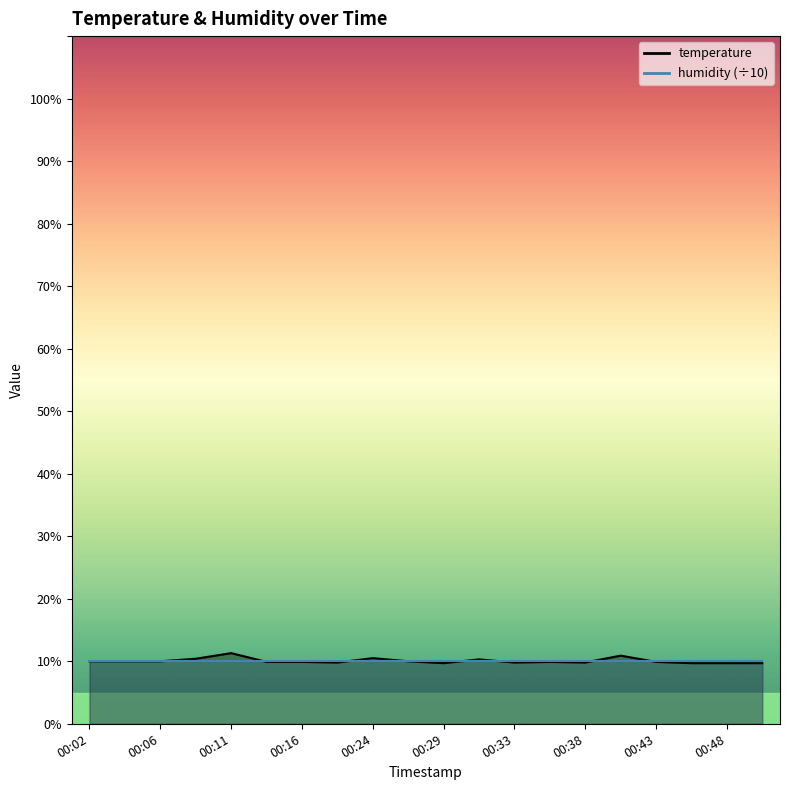

What is the value of the 12th point from the left?

10.3